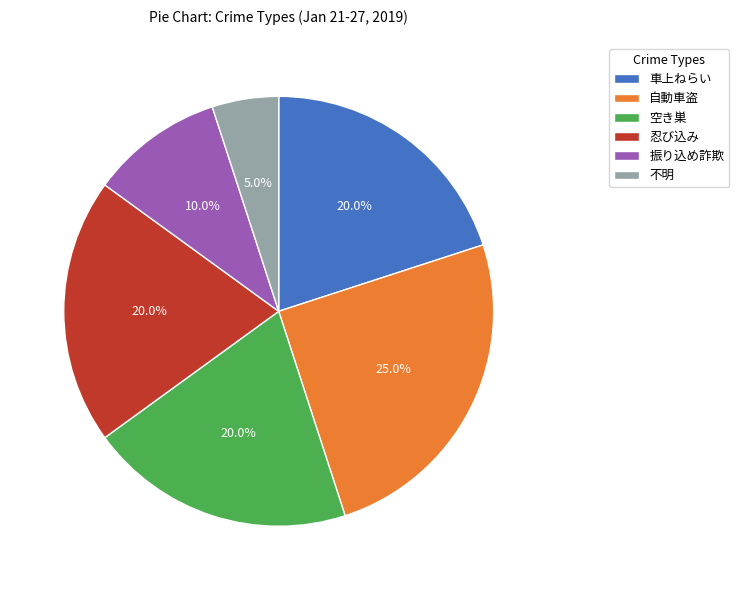

Combined, do 自動車盗 and 振り込め詐欺 account for over 50%?

No